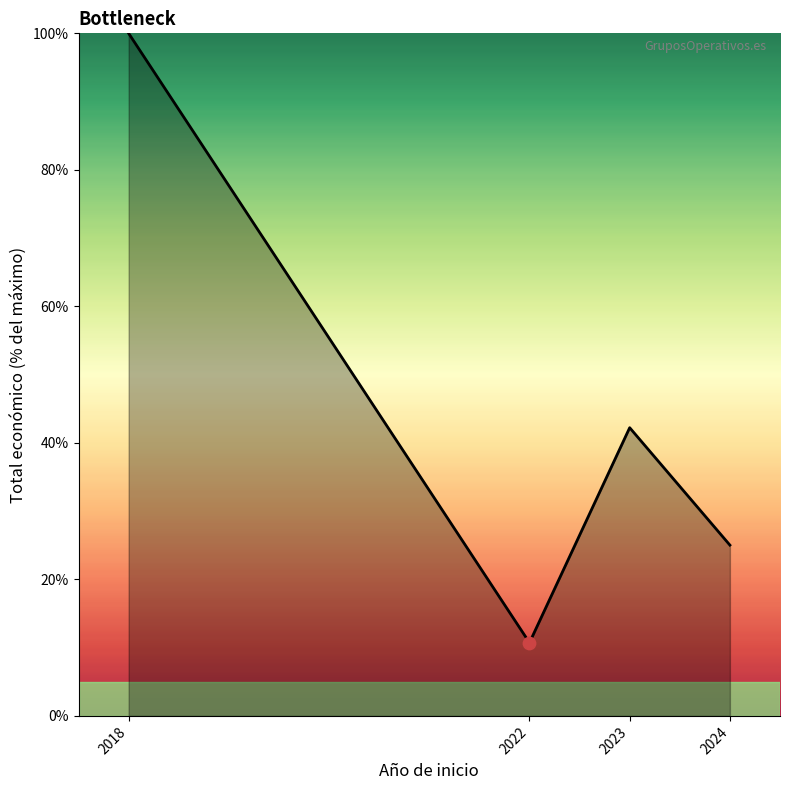

Which has a higher value, 2022 or 2018?

2018